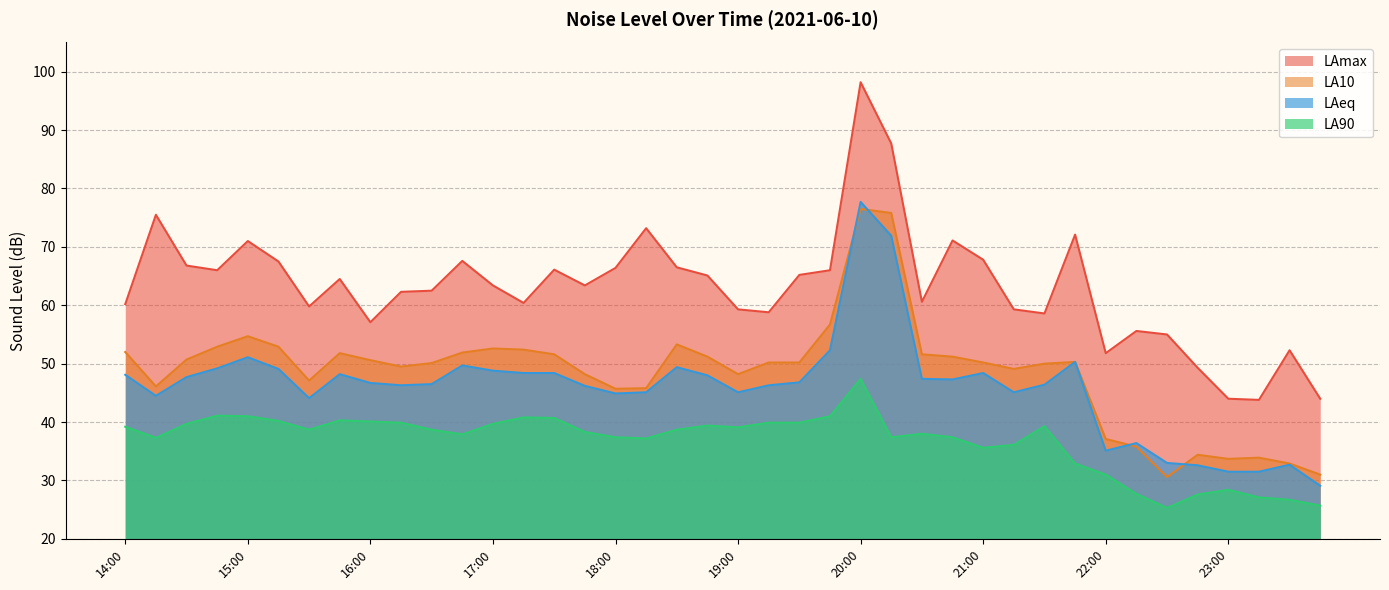

List the series in order of their peak value, lowest first.

LA90, LA10, LAeq, LAmax